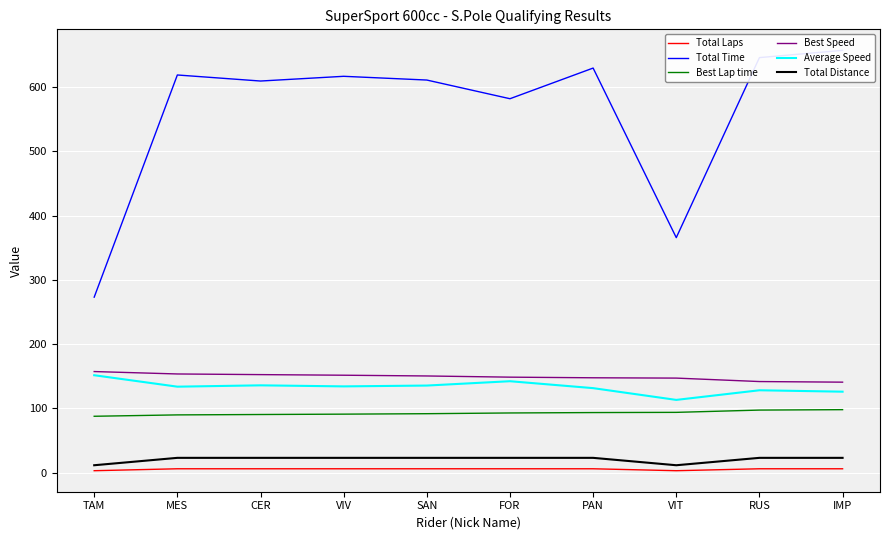

True or false: Best Lap time and Average Speed cross at least once.

False